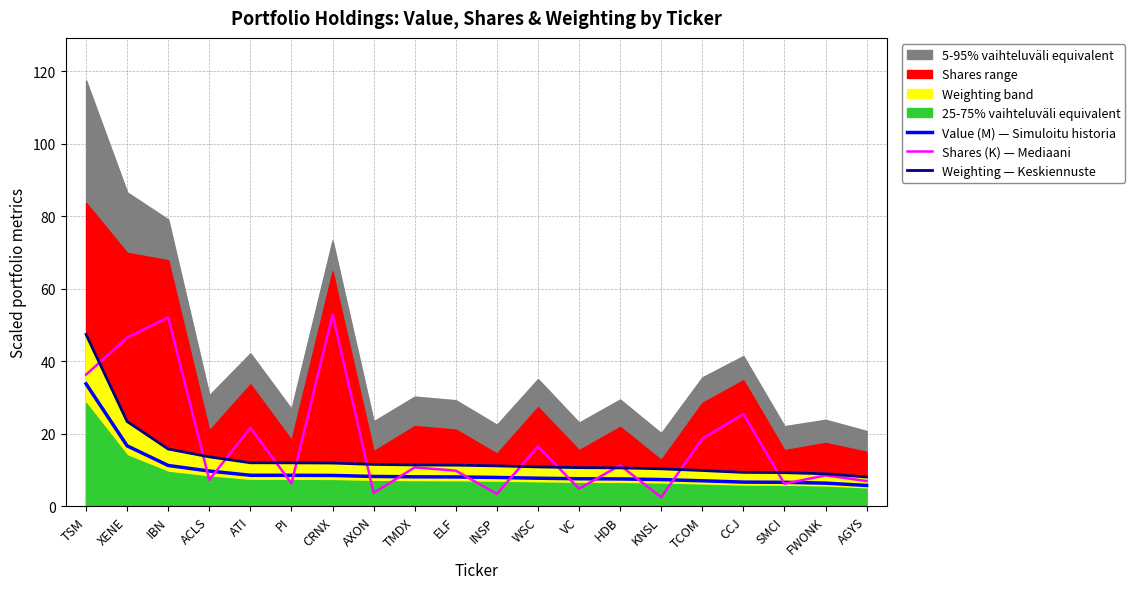

Is the value of Shares (K) — Mediaani at INSP greater than the value of Weighting — Keskiennuste at WSC?

No